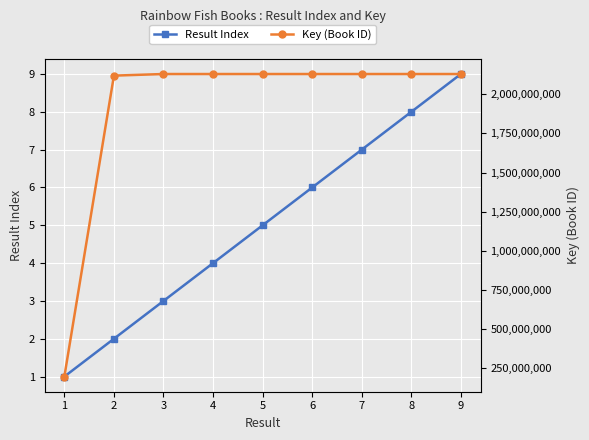

Reading left to right, what are all the values shown in this chart?

Result Index: 1=1	2=2	3=3	4=4	5=5	6=6	7=7	8=8	9=9
Key (Book ID): 1=193804530	2=2120132782	3=2130401153	4=2130398592	5=2130400712	6=2130400769	7=2130390832	8=2130383562	9=2130401281